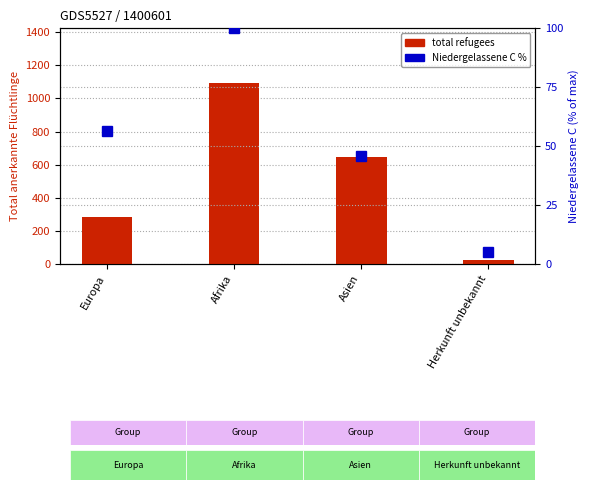

What is the smallest value displayed?

5.2